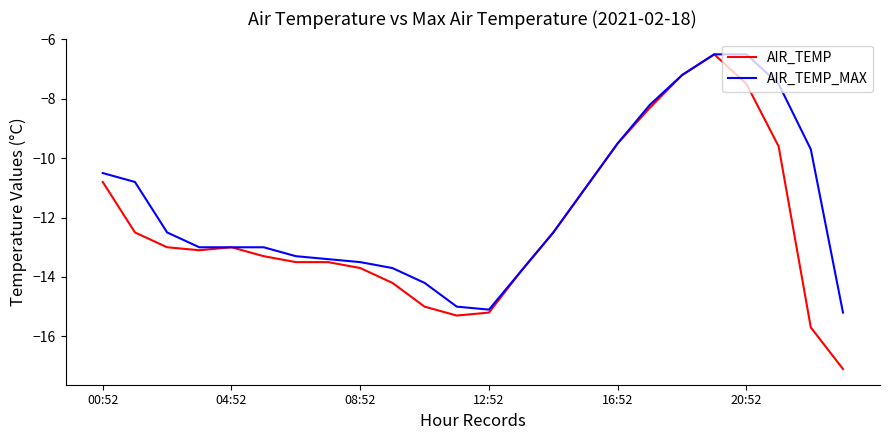

What is the difference between the maximum and minimum values in the AIR_TEMP series?

10.6